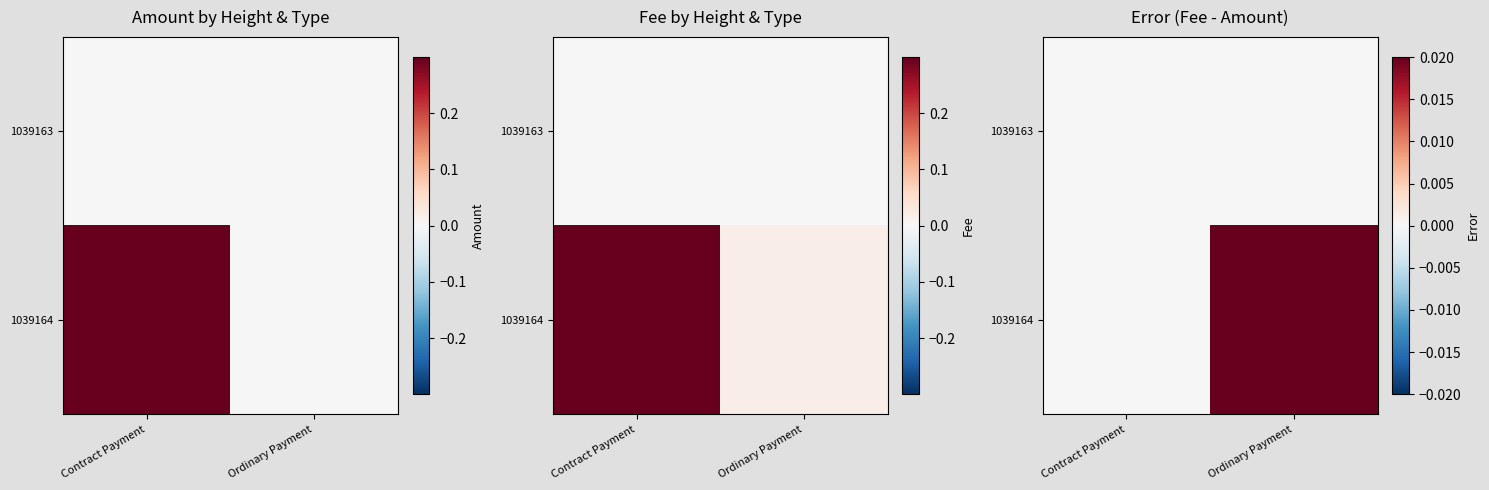

Count the 1039164 values in the range 0 to 1.

2